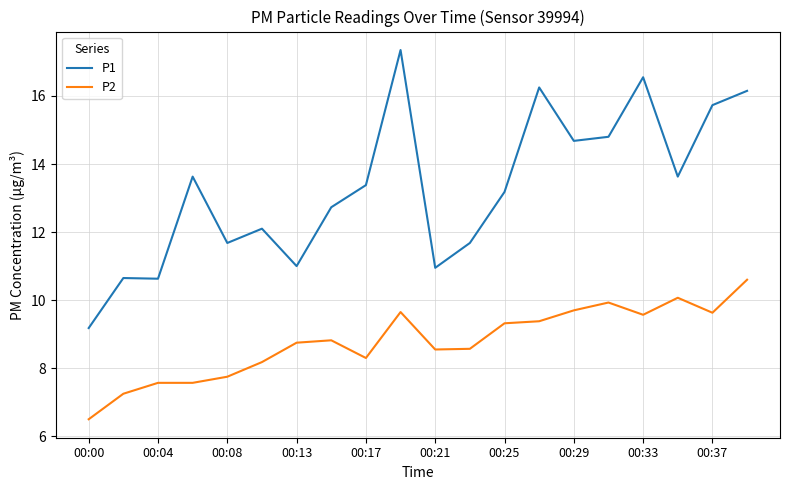

Rank the series by their maximum value, from lowest to highest.

P2, P1